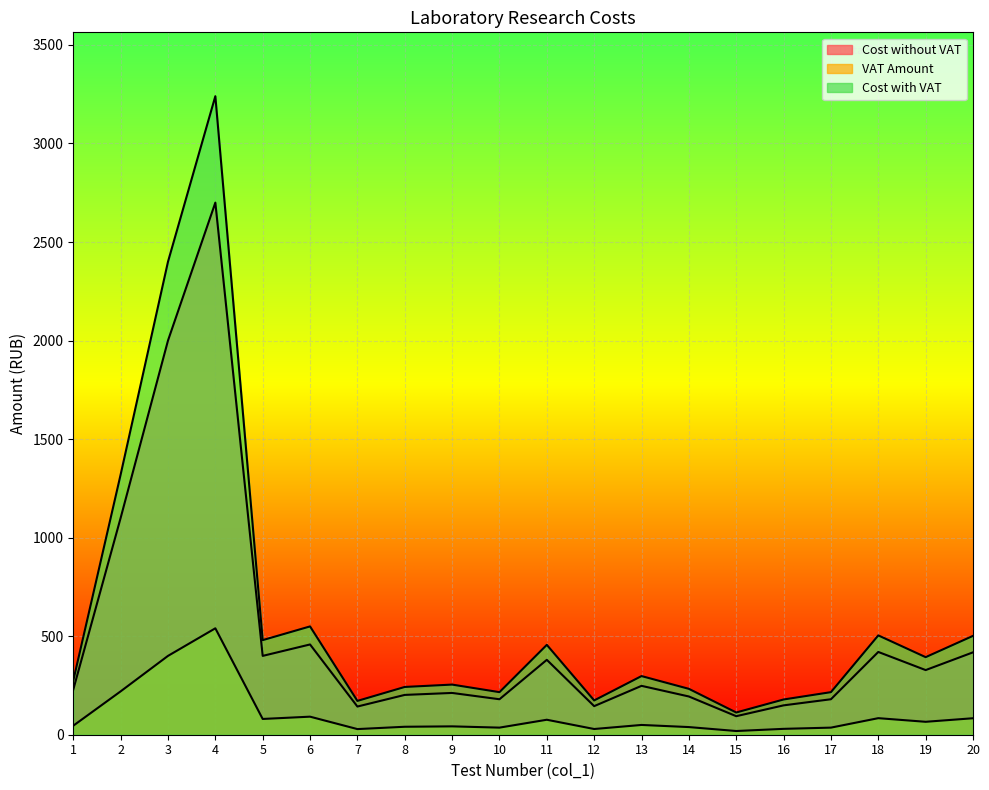

The value of Cost without VAT at 12 is 145.0. True or false?

True